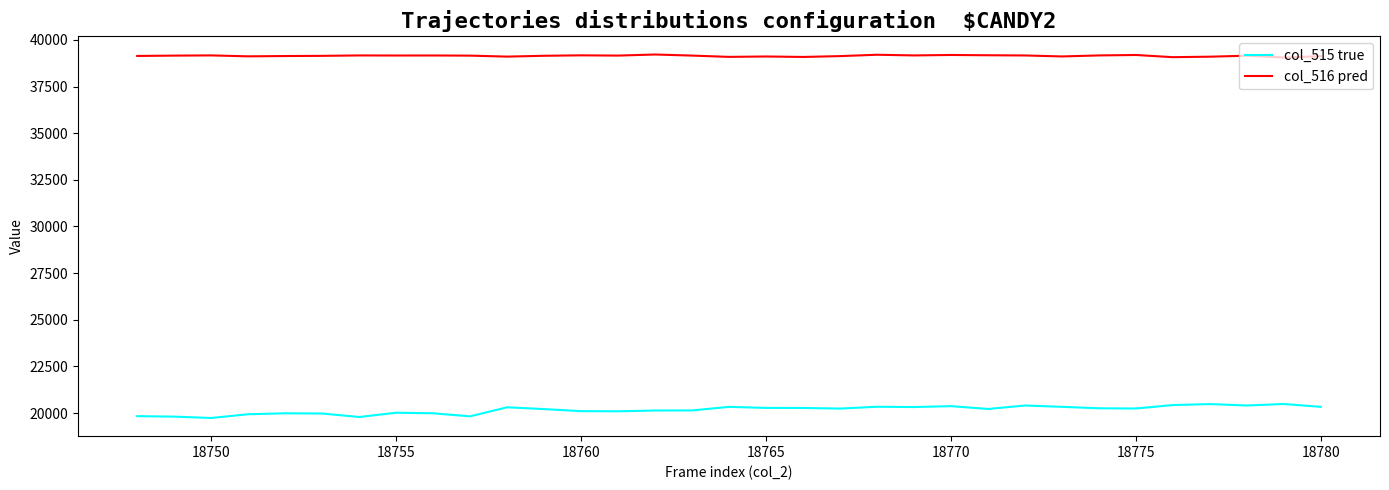

Which series has the largest total across all categories?

col_516 pred